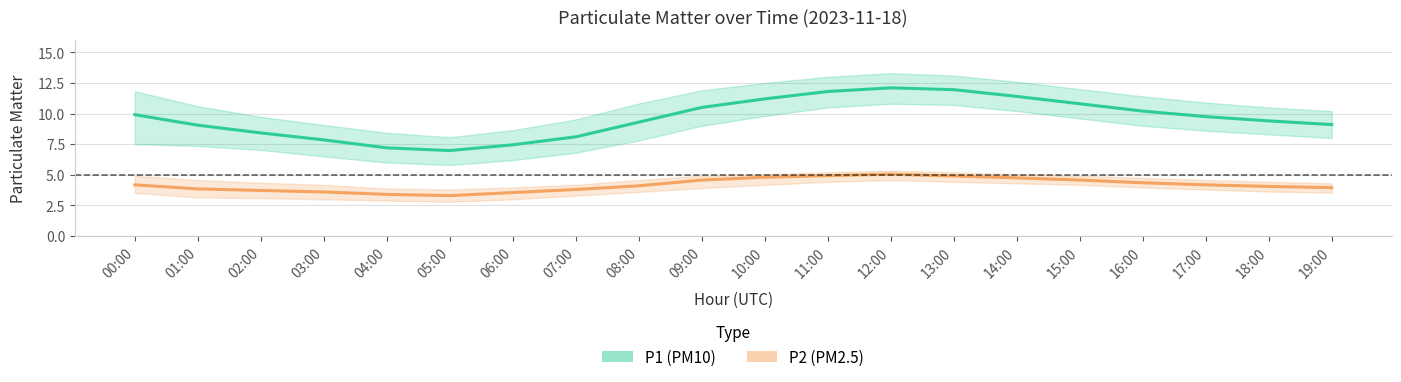

What is the sum of all P2 (PM2.5) values?

83.6